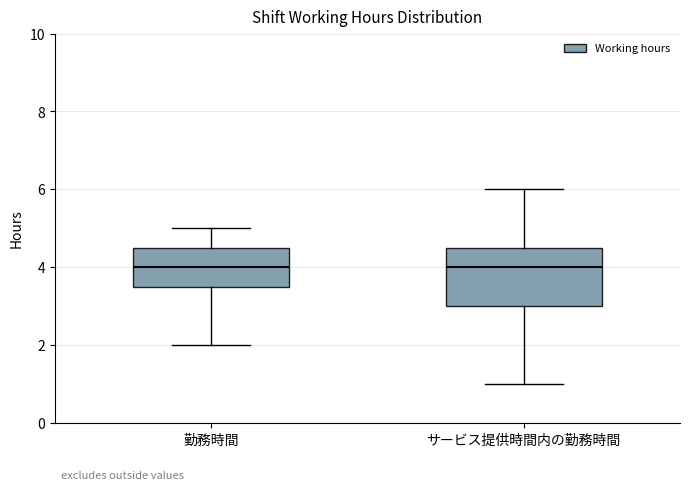

Reading left to right, read every box against the y-axis: the position of its median line, the range the box covers, and the ends of its whiskers. The values are not printed on the chart, so give them approximately, as read against the axis.

勤務時間: median 4.0, box 3.6 to 4.6, whiskers 2.0 to 5.0
サービス提供時間内の勤務時間: median 4.0, box 3.0 to 4.6, whiskers 1.0 to 6.0